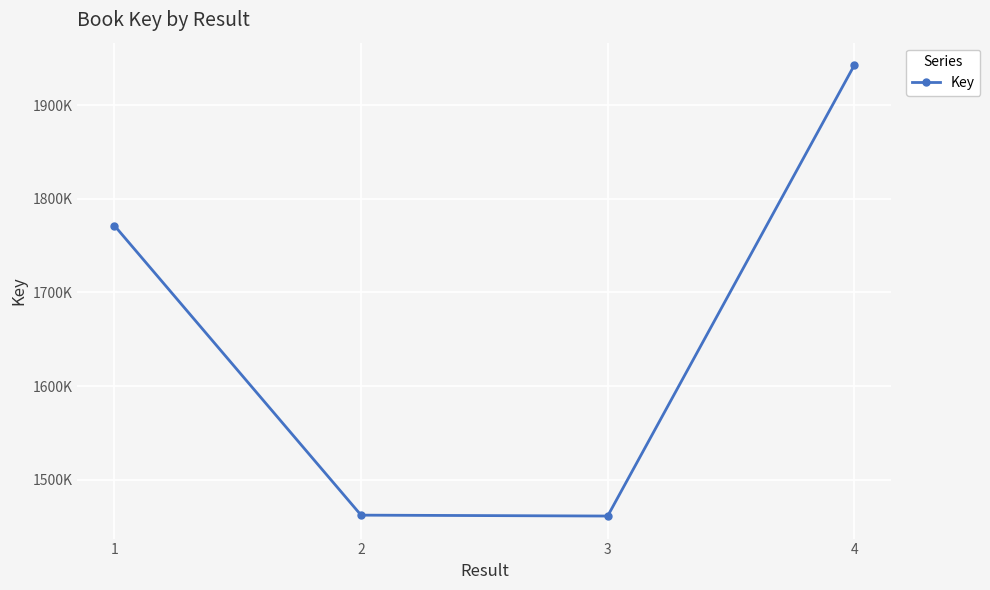

Between 1 and 4, which is larger?

4